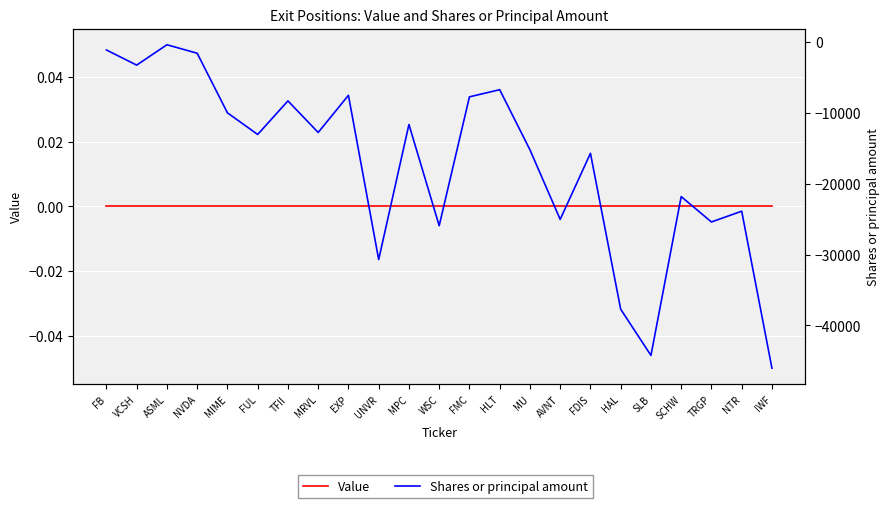

What is the approximate value of Shares or principal amount at FMC?

-7752